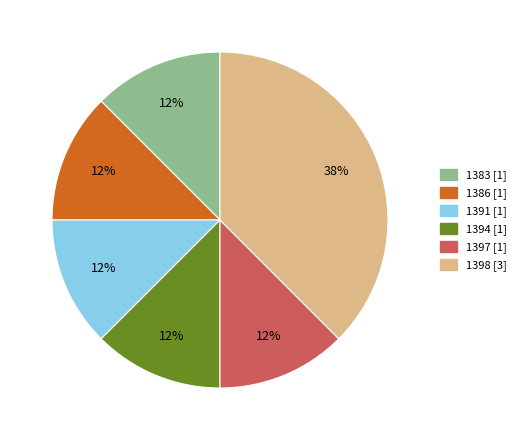

To the nearest percent, what is the average slice percentage?

17%